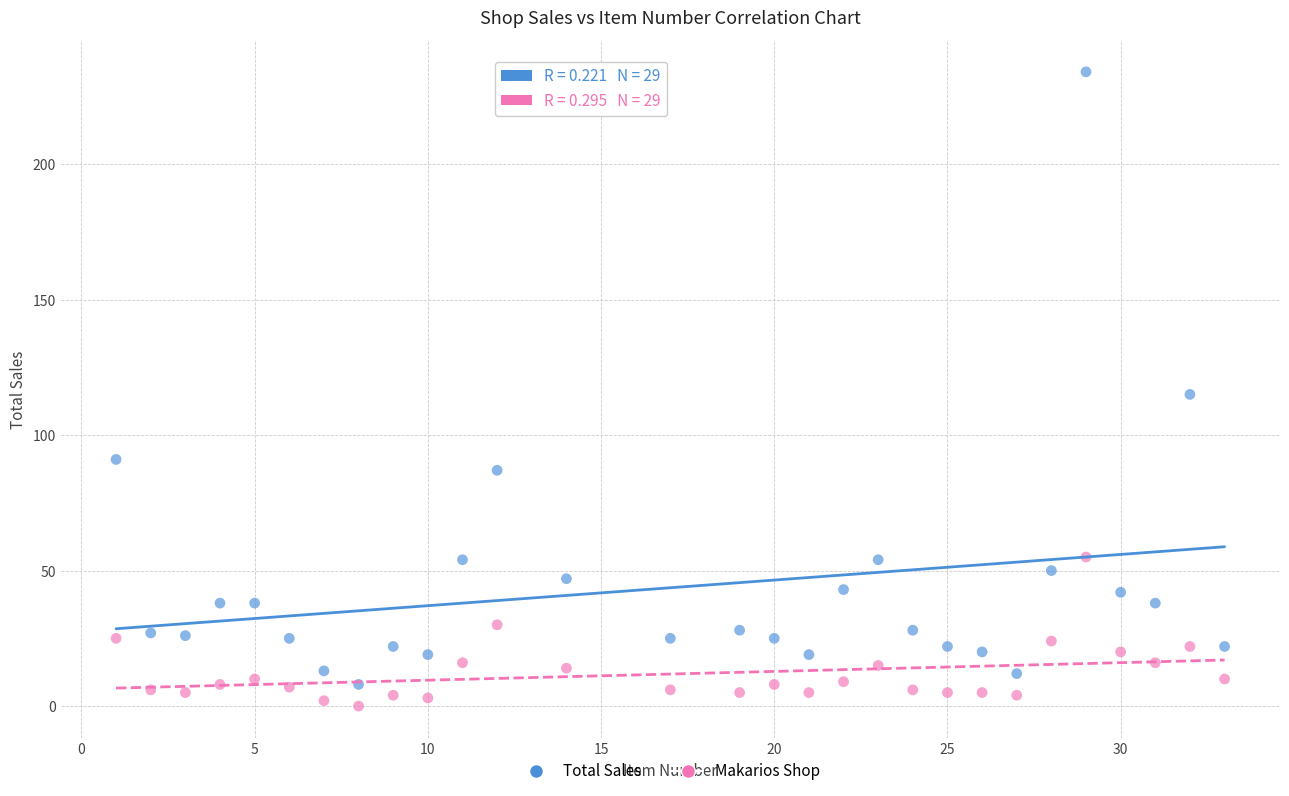

Which series has the largest Y range (max minus min)?

Total Sales